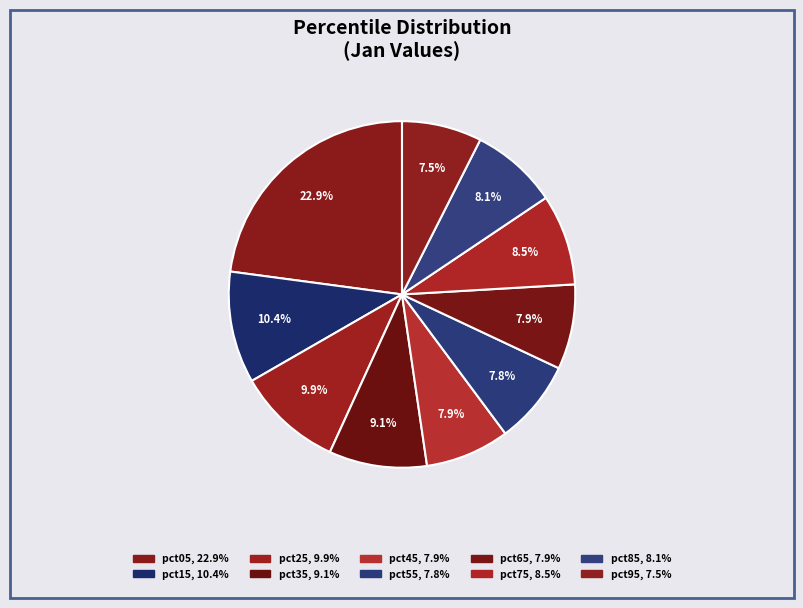

How many slices are in this pie chart?

10